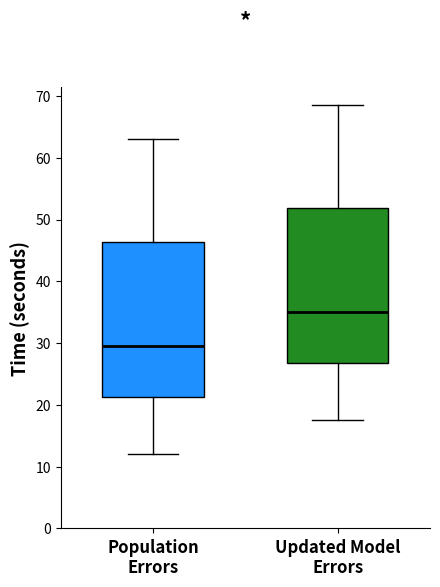

Which box's median line is the highest?

Updated Model Errors